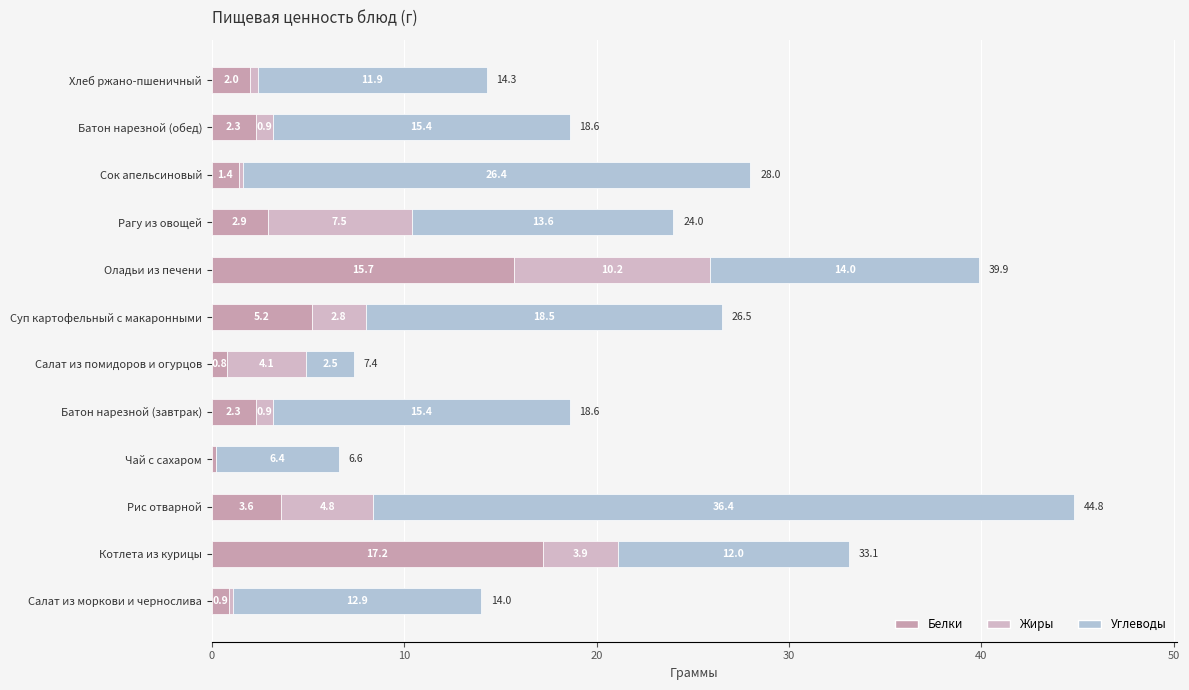

How many series are shown in this chart?

3